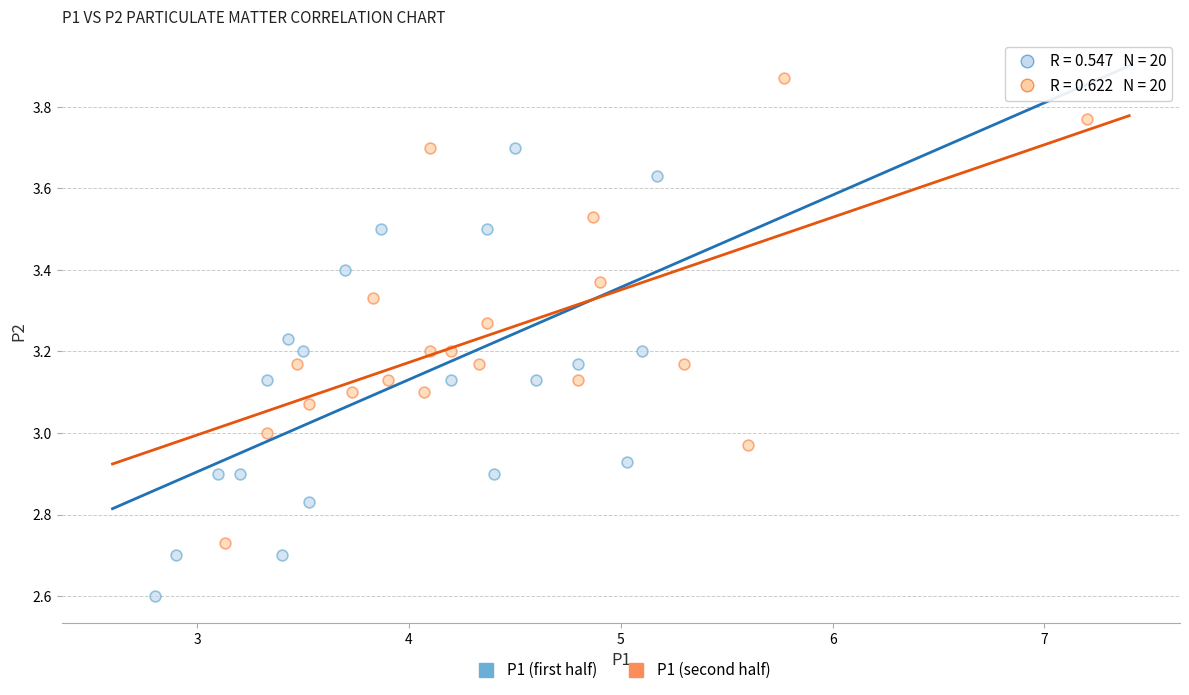

Which series has the largest Y range (max minus min)?

P1 (second half)